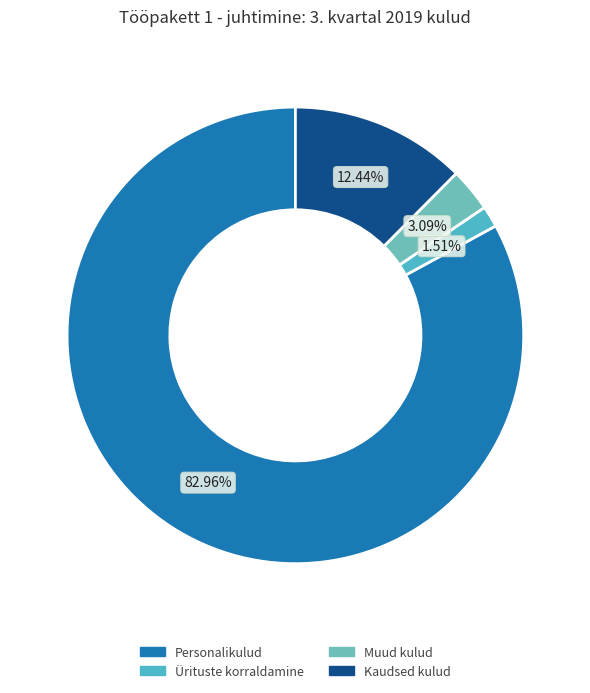

Is there any slice that represents more than half of the pie?

Yes